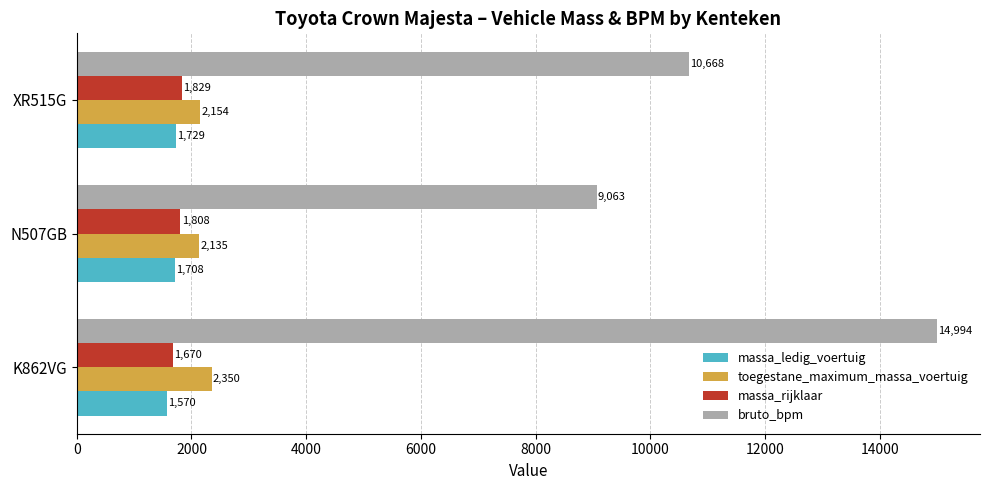

At which category is the sum across all series the highest?

K862VG